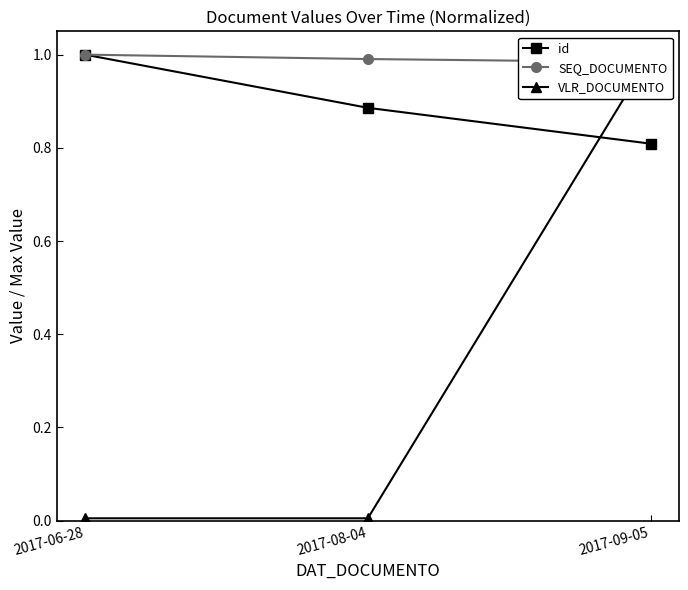

Count the number of categories in the chart.

3